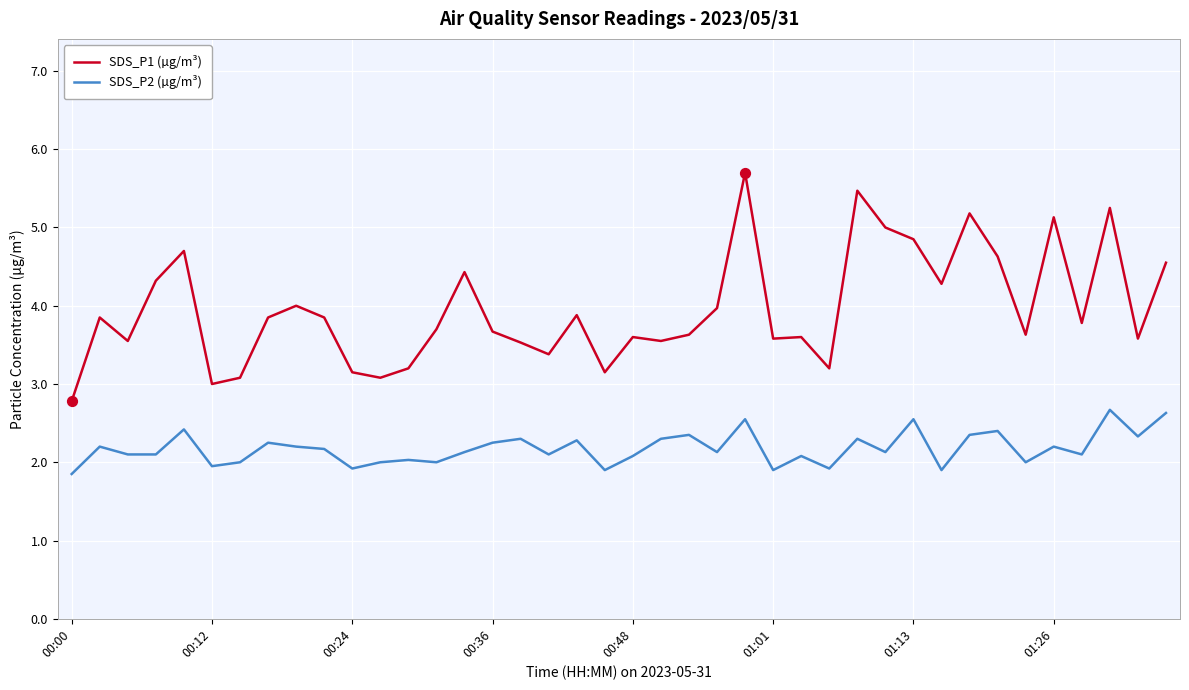

Which series has the largest total across all categories?

SDS_P1 (µg/m³)